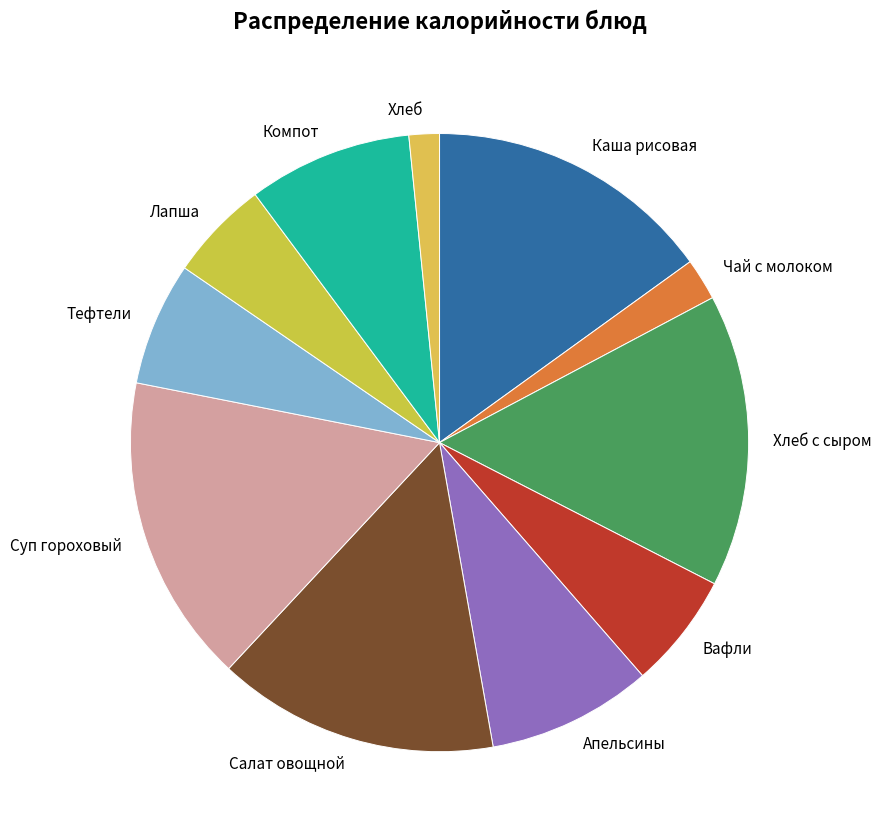

How many slices are in this pie chart?

11